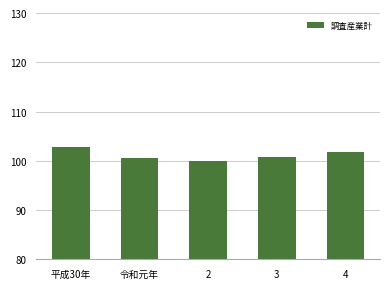

How many bars are there in total?

5